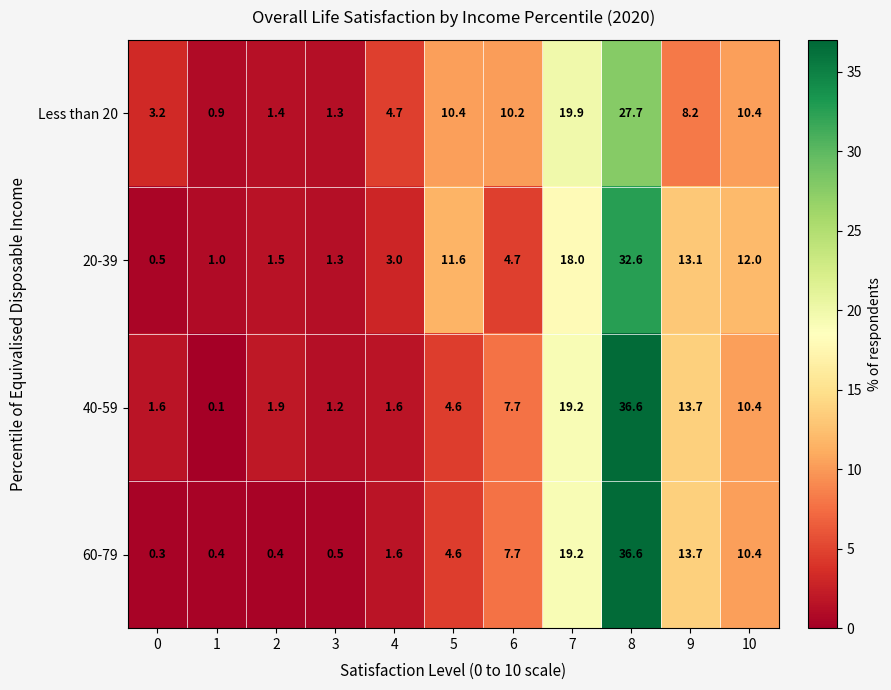

What is the spread (max minus min) of values at 4?

3.1